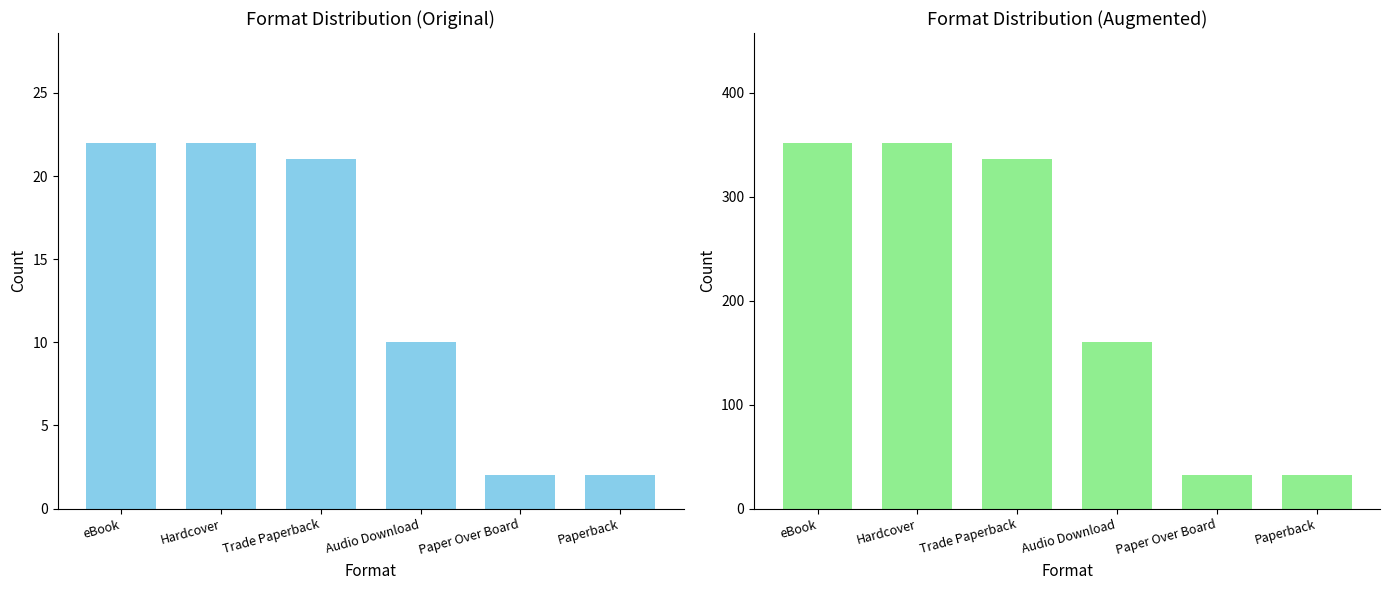

Is it true that Count of Books equals 2 at Paperback?

True